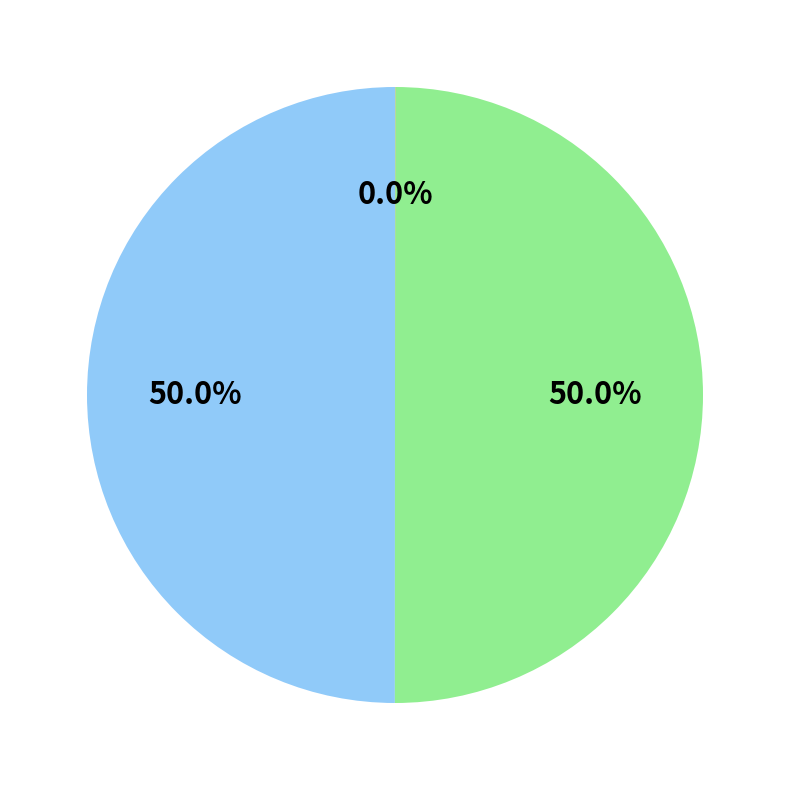

Is there any slice that represents more than half of the pie?

No